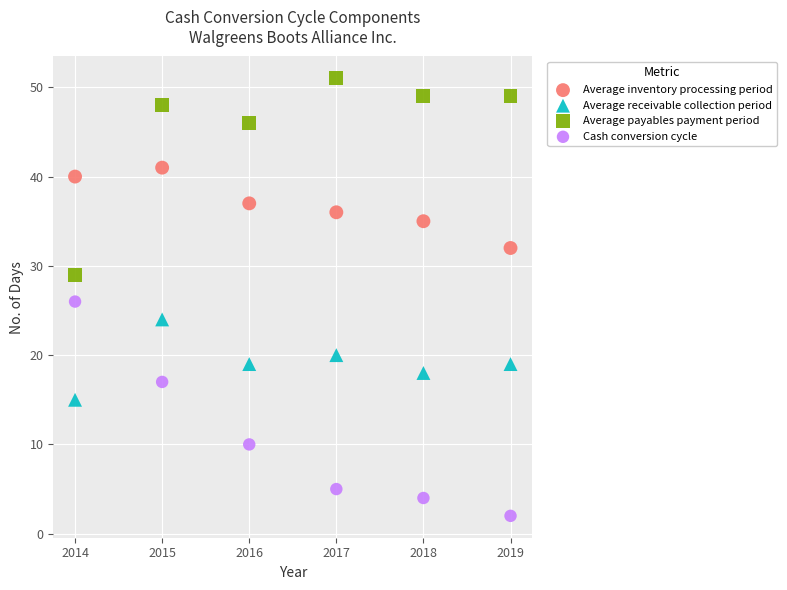

Which series reaches the maximum Y coordinate?

Average payables payment period